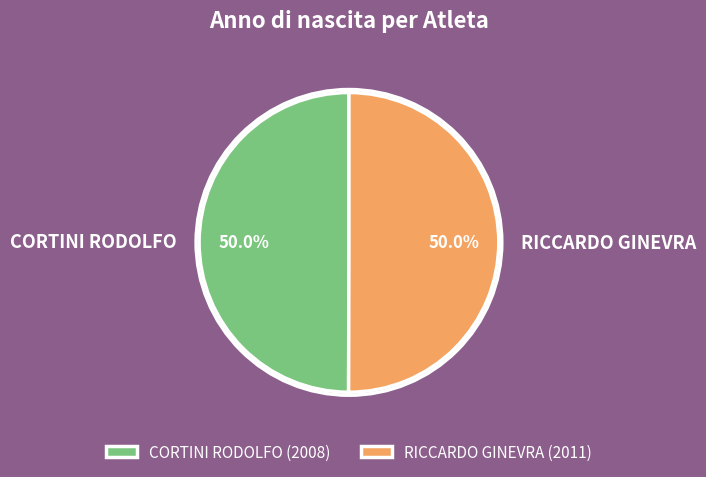

What is the ratio of the value at CORTINI RODOLFO to the value at RICCARDO GINEVRA?

1.0